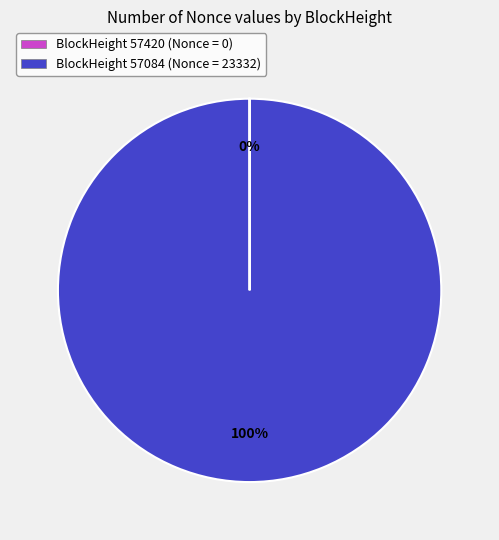

Does any single category account for the majority?

Yes